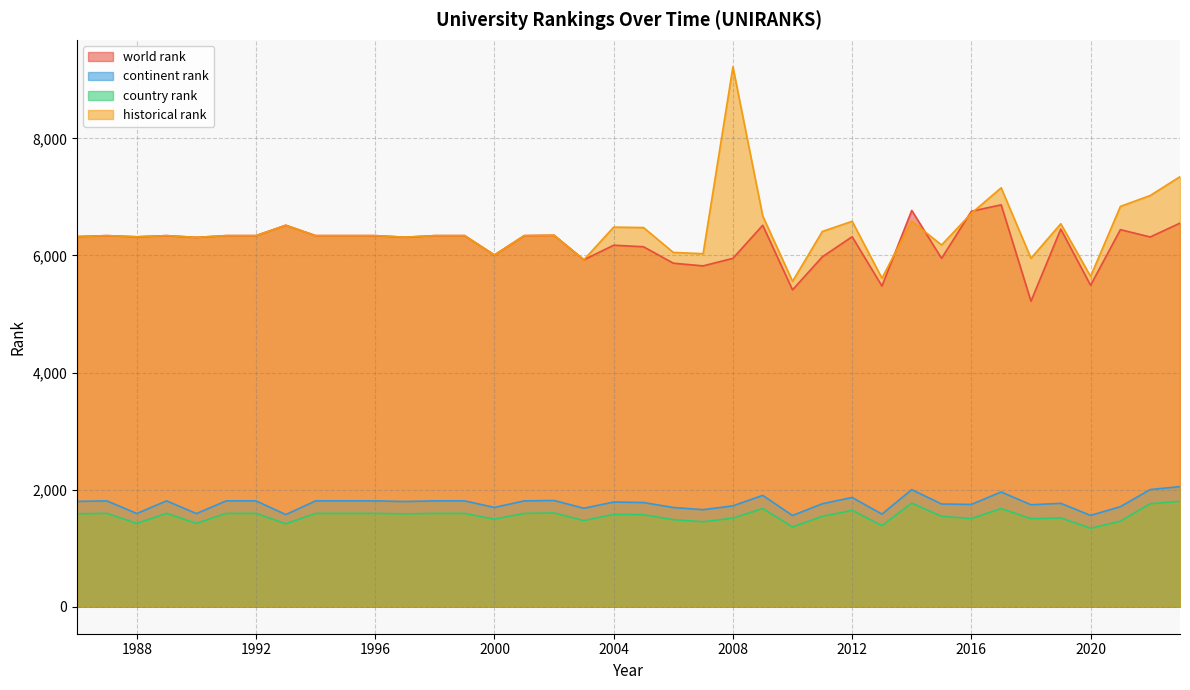

True or false: world rank and continent rank intersect in this chart.

False